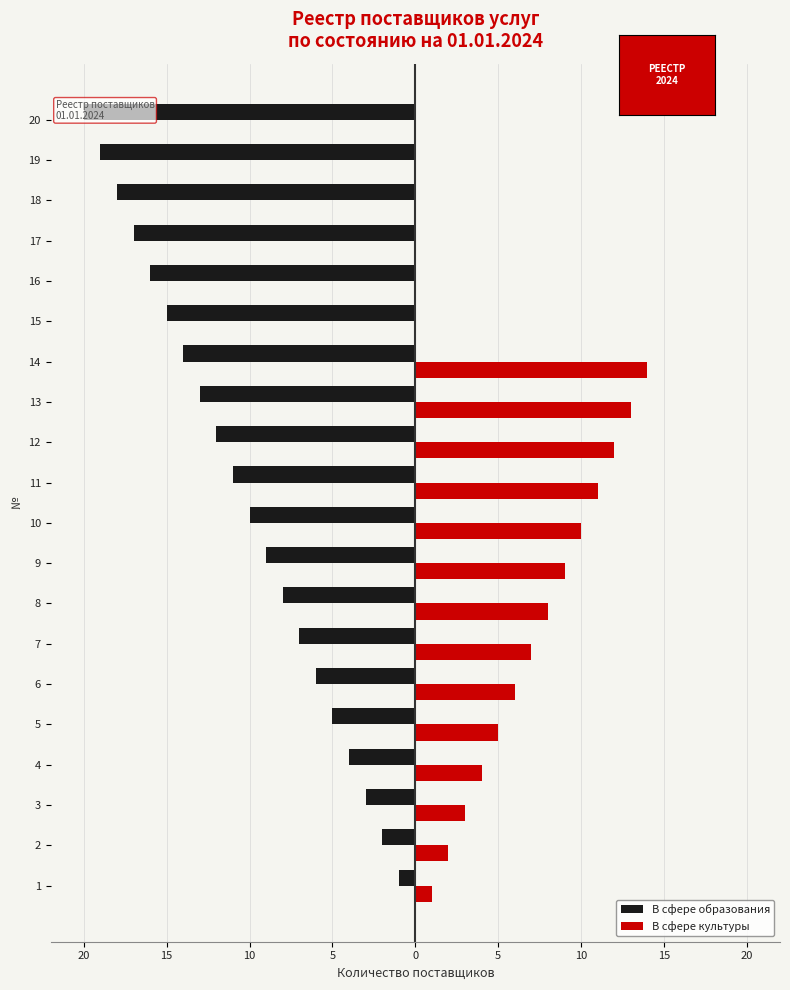

What is the minimum value shown in the chart?

-20